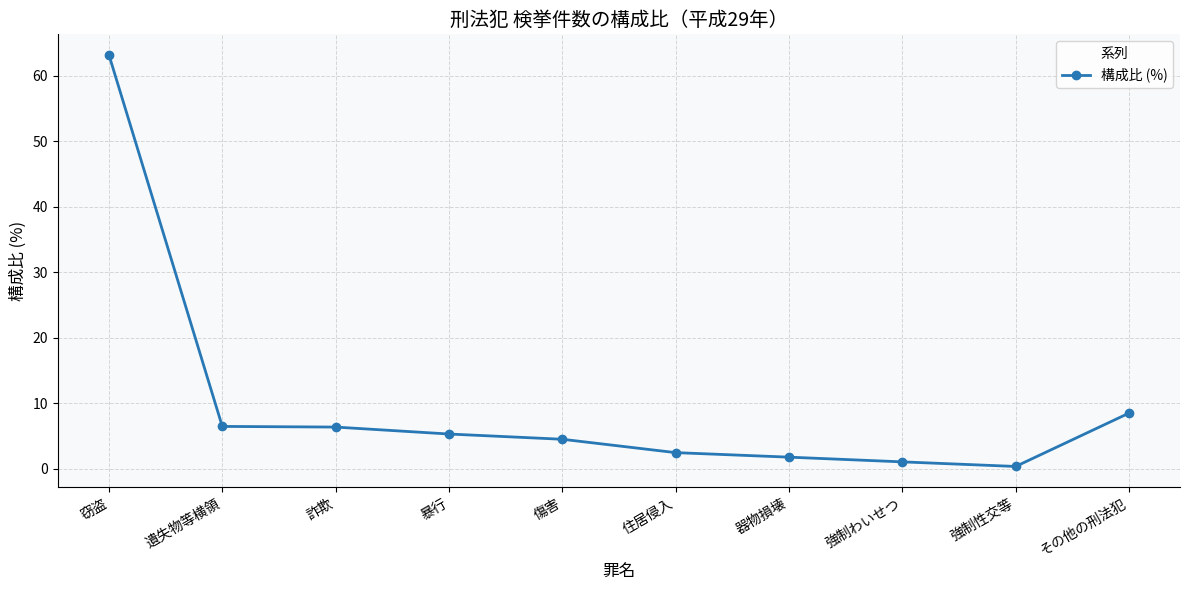

What is the difference between the maximum and minimum values?

62.8